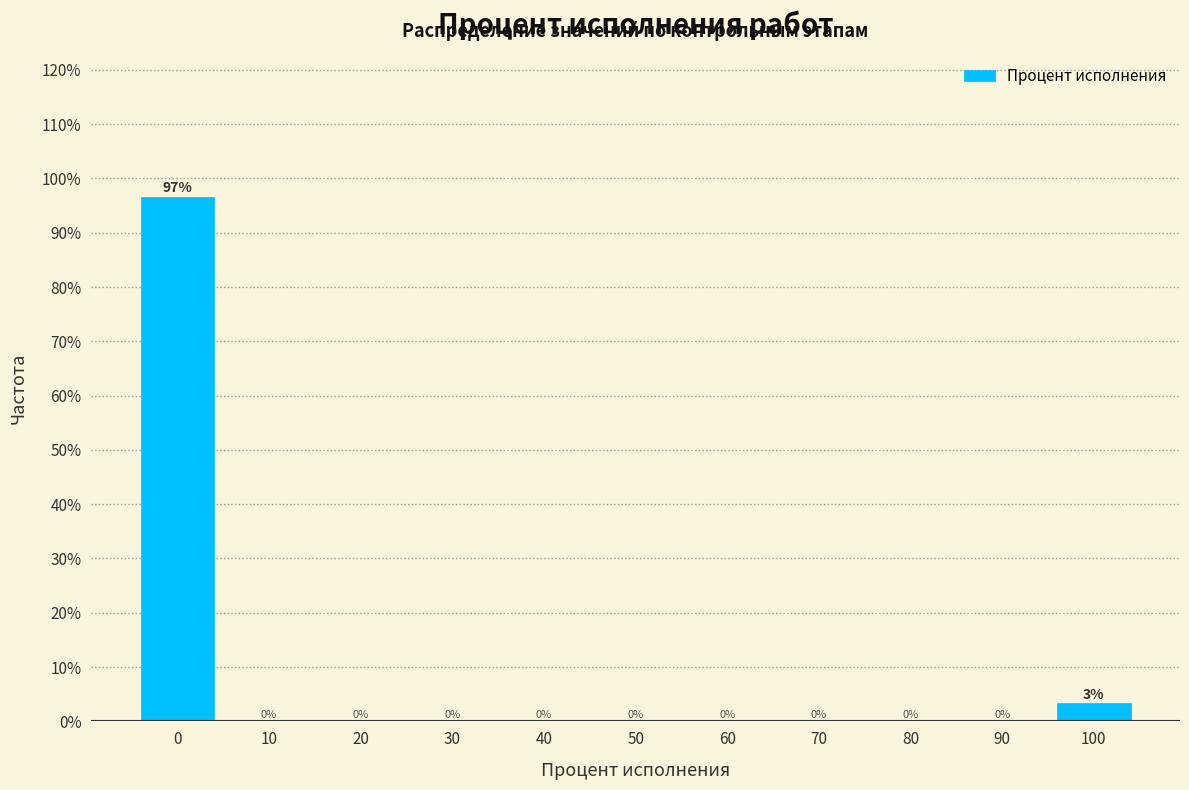

At which label is the value closest to 48?

100